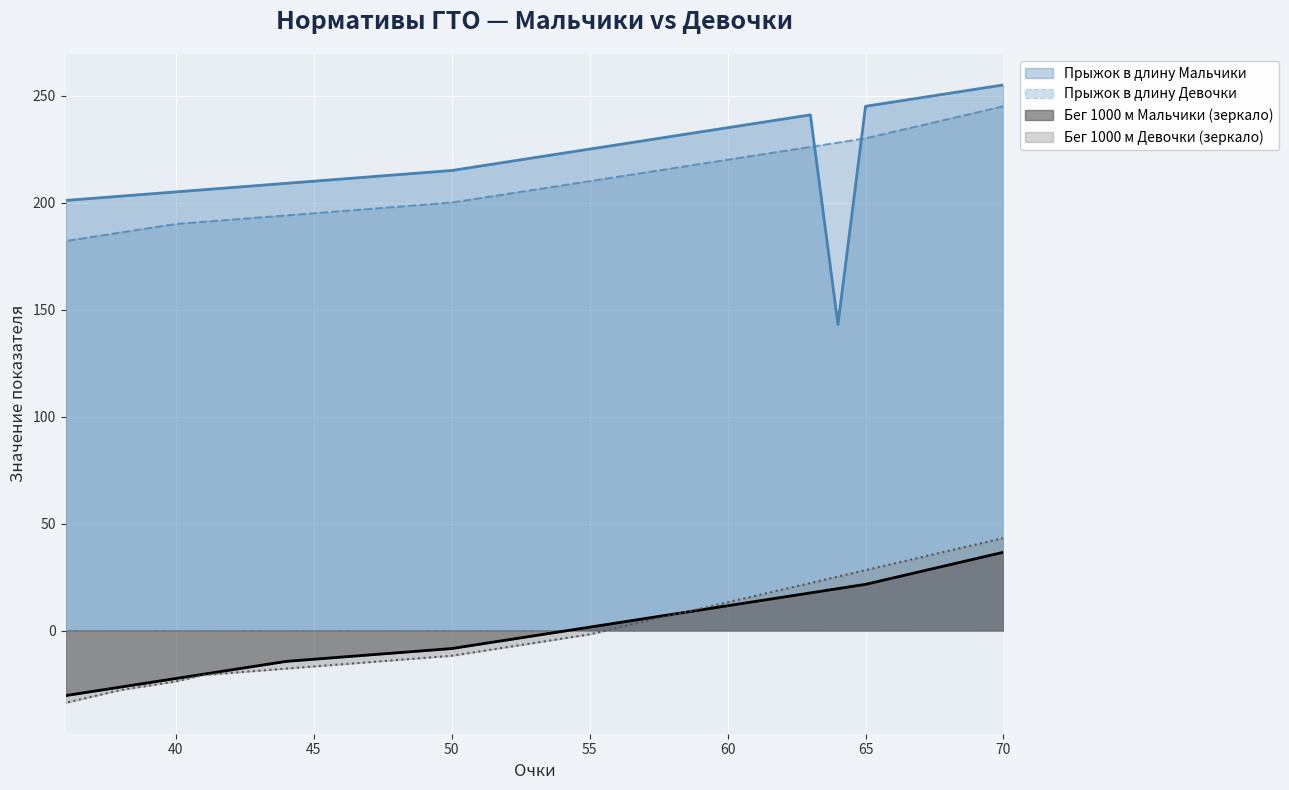

What is the highest value of the Прыжок в длину Мальчики series?

255.0